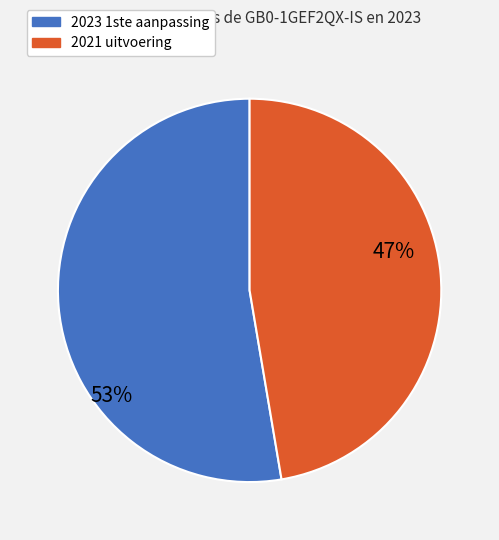

Combined, do 2021 uitvoering and 2023 1ste aanpassing account for over 50%?

Yes